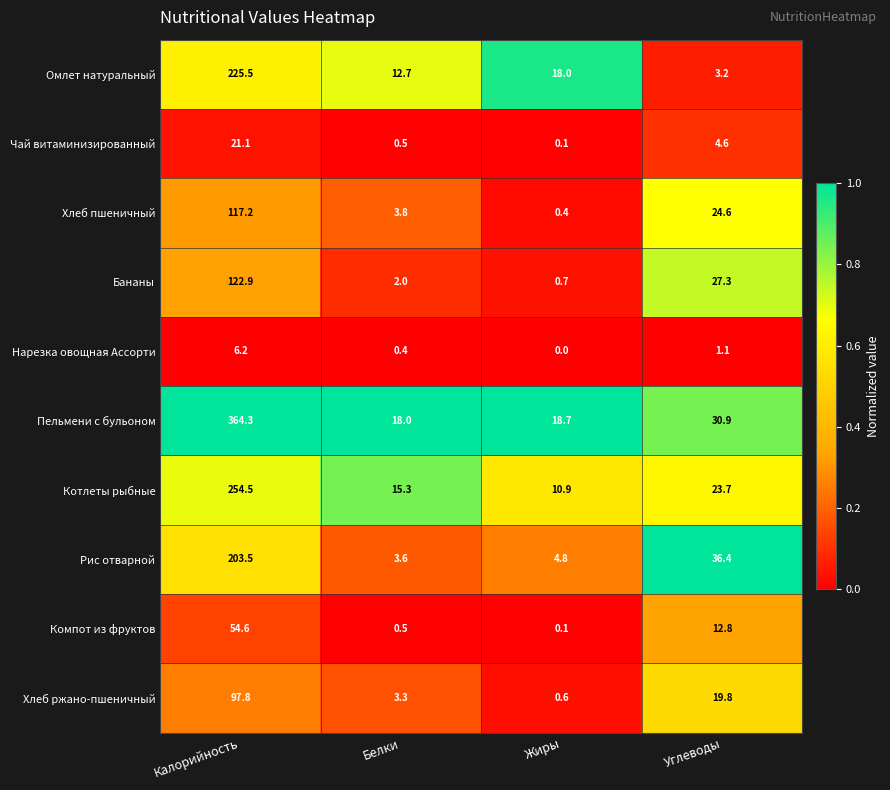

How many distinct data groups are displayed?

10